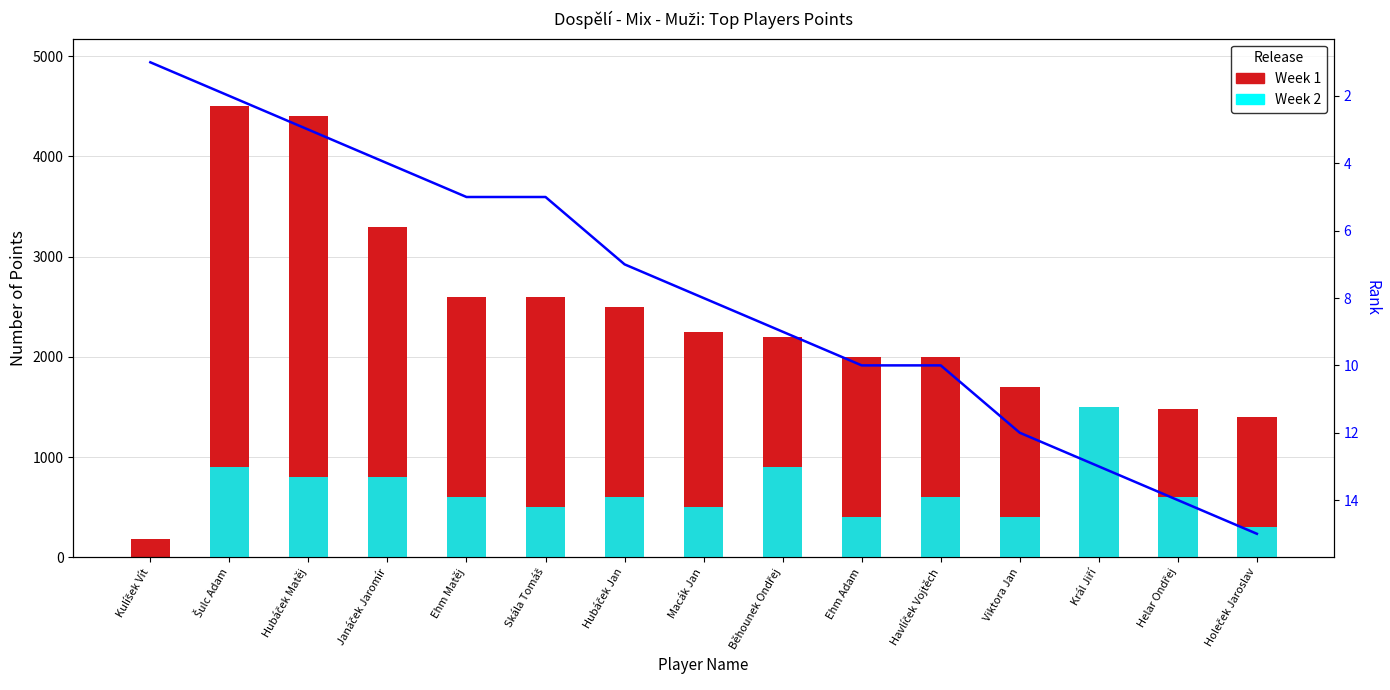

What is the difference between the Rank values at Helar Ondřej and Viktora Jan?

2